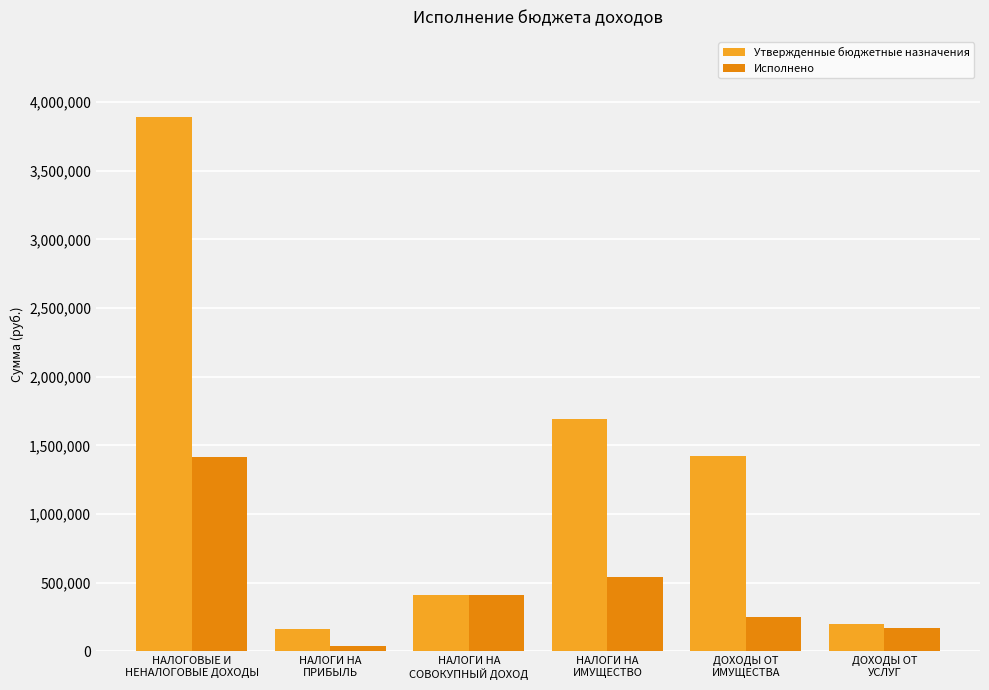

What position from the right is НАЛОГИ НА
ПРИБЫЛЬ?

5